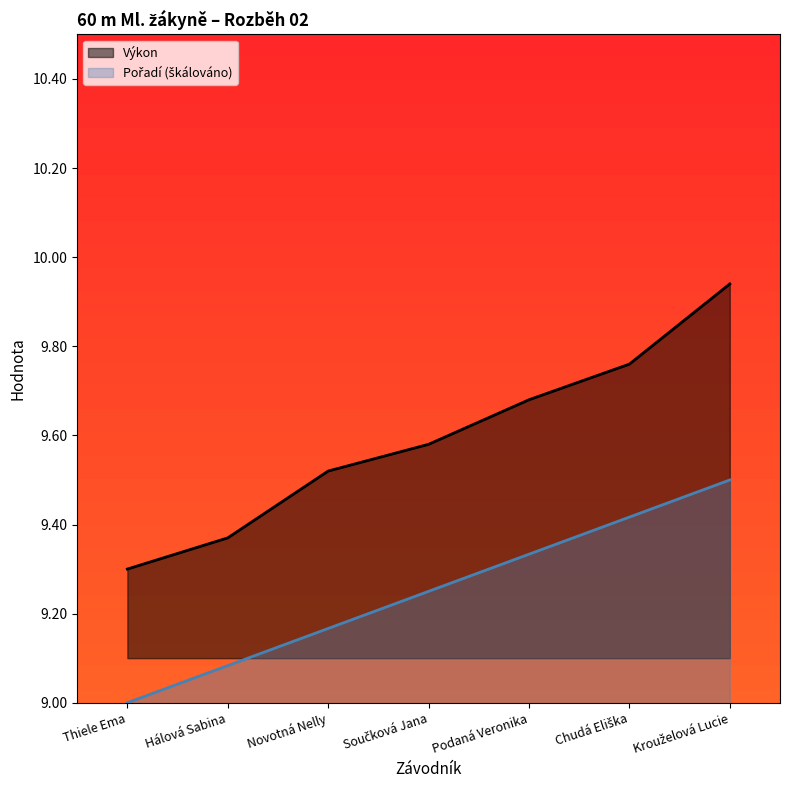

What are all the series names shown in the legend?

Pořadí, Výkon